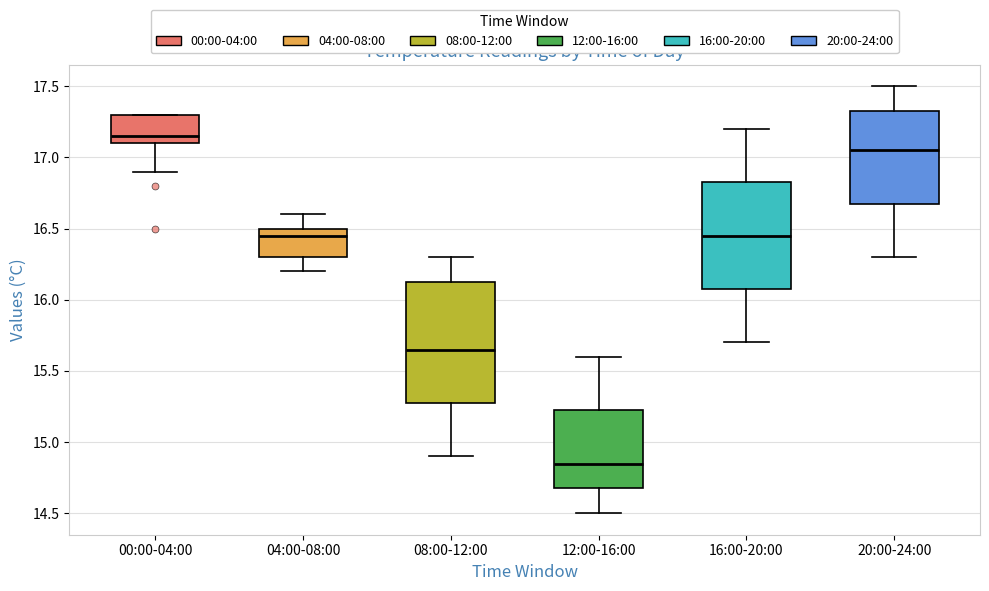

Where is the upper edge of the box for 04:00-08:00 on the y-axis? The values are not printed on the chart, so give them approximately, as read against the axis.

16.50